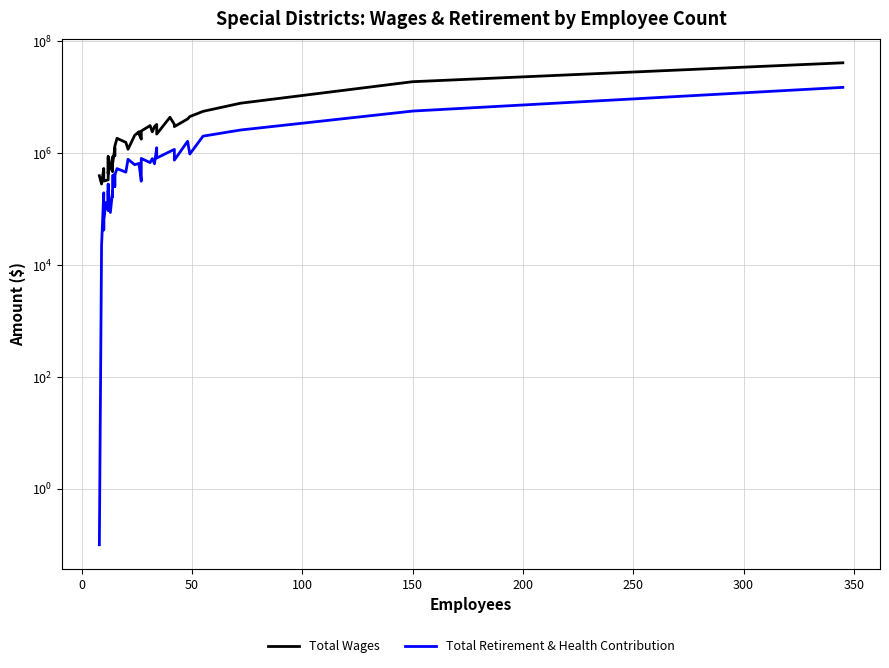

True or false: Total Retirement & Health Contribution and Total Wages intersect in this chart.

False